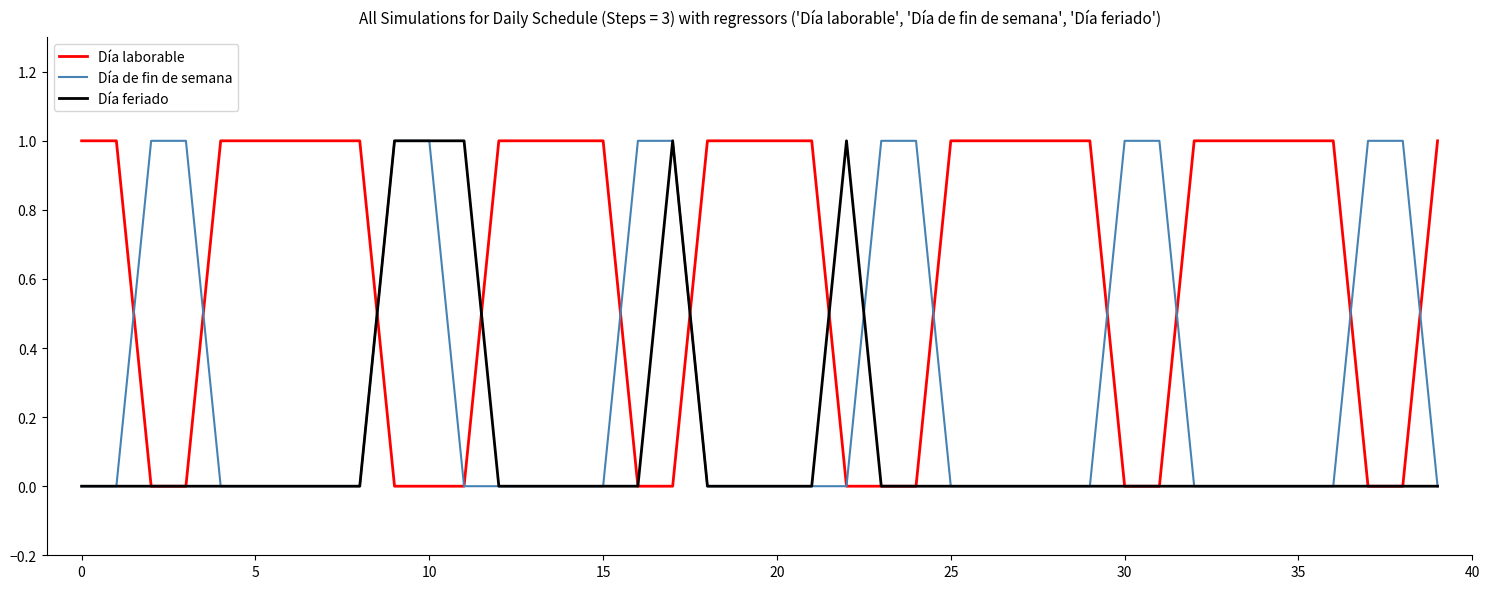

What is the difference between the maximum and minimum values in the Día feriado series?

1